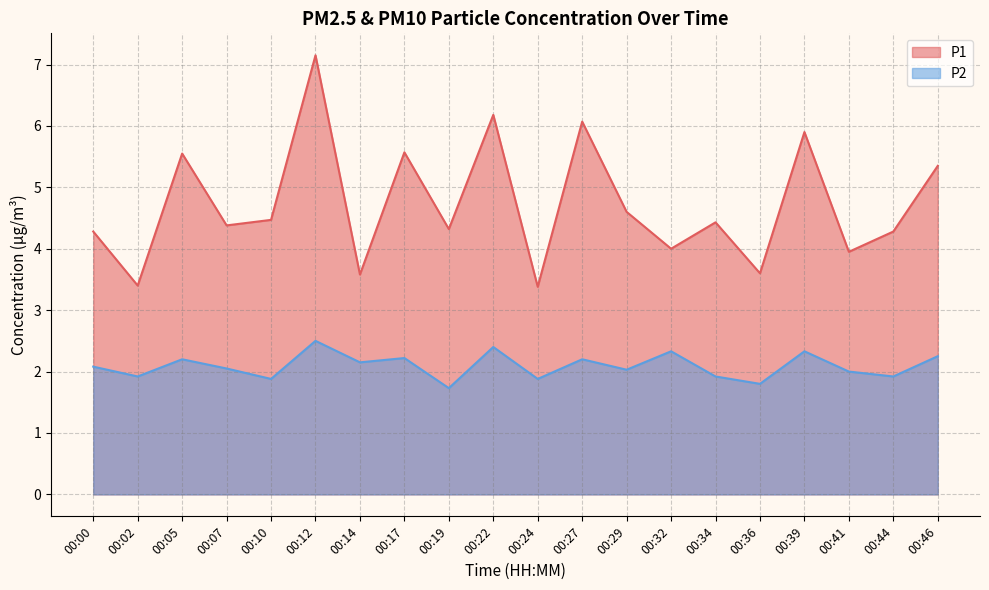

Reading right to left, extract all data points from this chart.

P1: 00:46=5.3	00:44=4.3	00:41=4.0	00:39=5.9	00:36=3.6	00:34=4.4	00:32=4.0	00:29=4.6	00:27=6.1	00:24=3.4	00:22=6.2	00:19=4.3	00:17=5.6	00:14=3.6	00:12=7.2	00:10=4.5	00:07=4.4	00:05=5.5	00:02=3.4	00:00=4.3
P2: 00:46=2.2	00:44=1.9	00:41=2.0	00:39=2.3	00:36=1.8	00:34=1.9	00:32=2.3	00:29=2.0	00:27=2.2	00:24=1.9	00:22=2.4	00:19=1.7	00:17=2.2	00:14=2.1	00:12=2.5	00:10=1.9	00:07=2.0	00:05=2.2	00:02=1.9	00:00=2.1